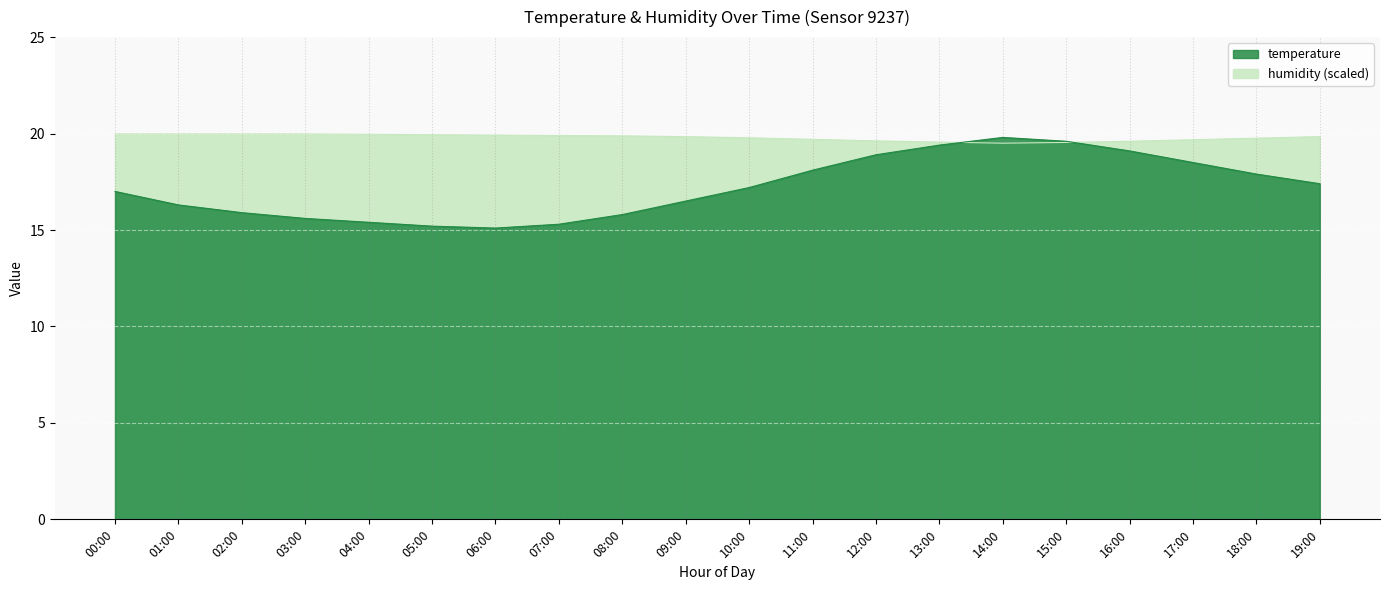

Read the humidity value at 12:00.

19.6